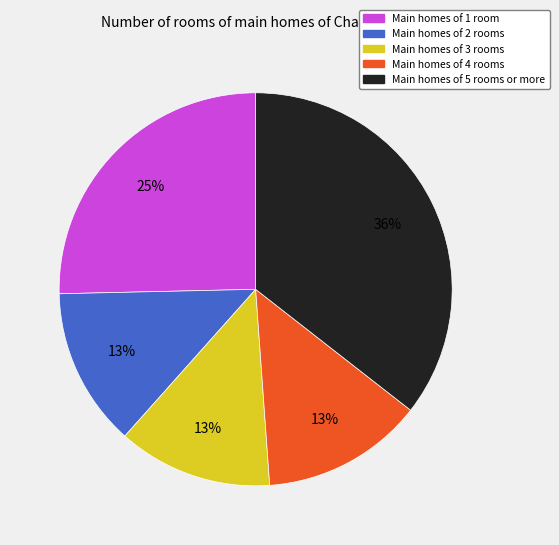

How many segments does this pie chart have?

5